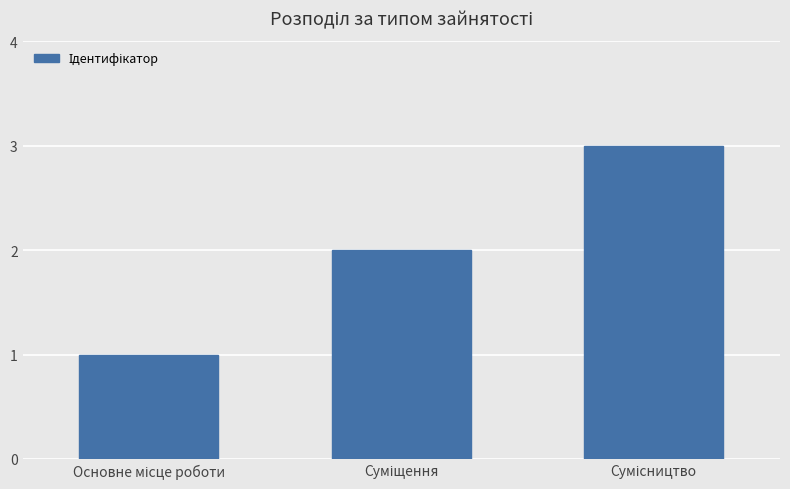

What is the greatest value displayed?

3